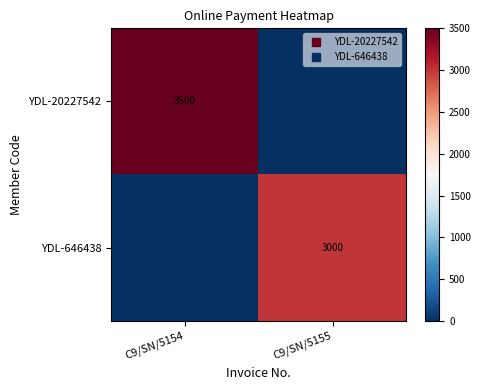

List the series in order of their overall mean, lowest first.

YDL-646438, YDL-20227542